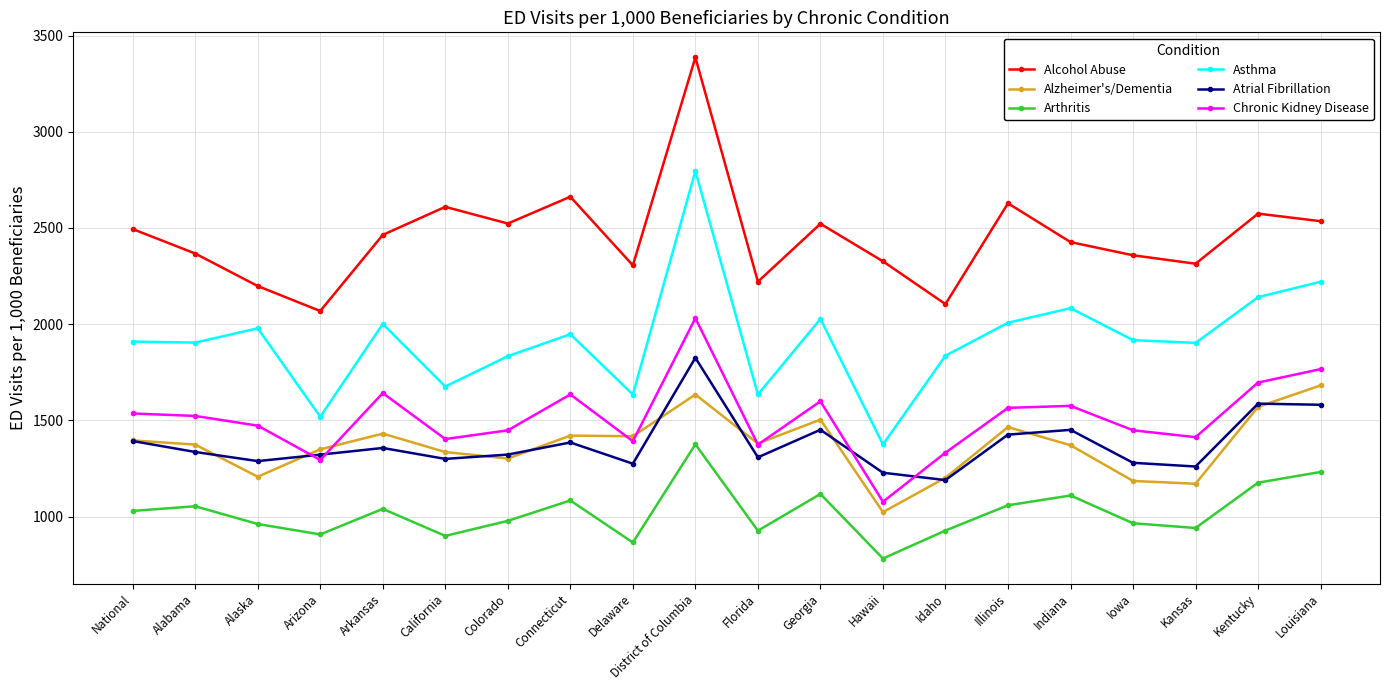

Between Indiana and Louisiana, which series saw the biggest shift?

Alzheimer's/Dementia